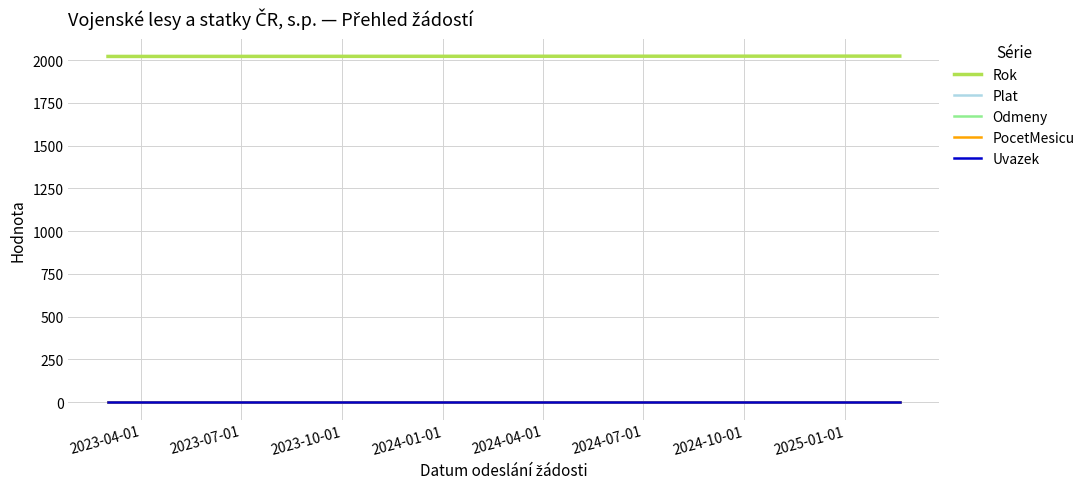

Does the chart have visible grid lines?

Yes